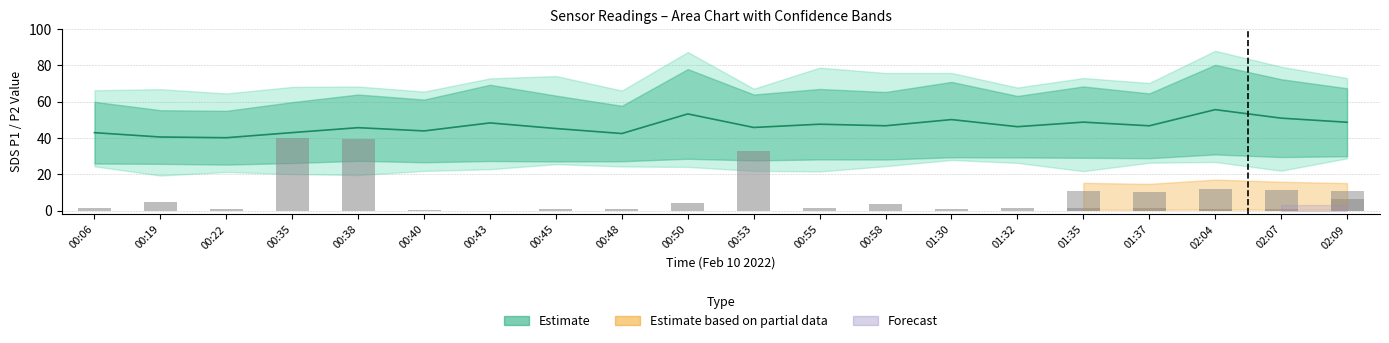

What is the change in value from 00:45 to 02:09?

+5.6